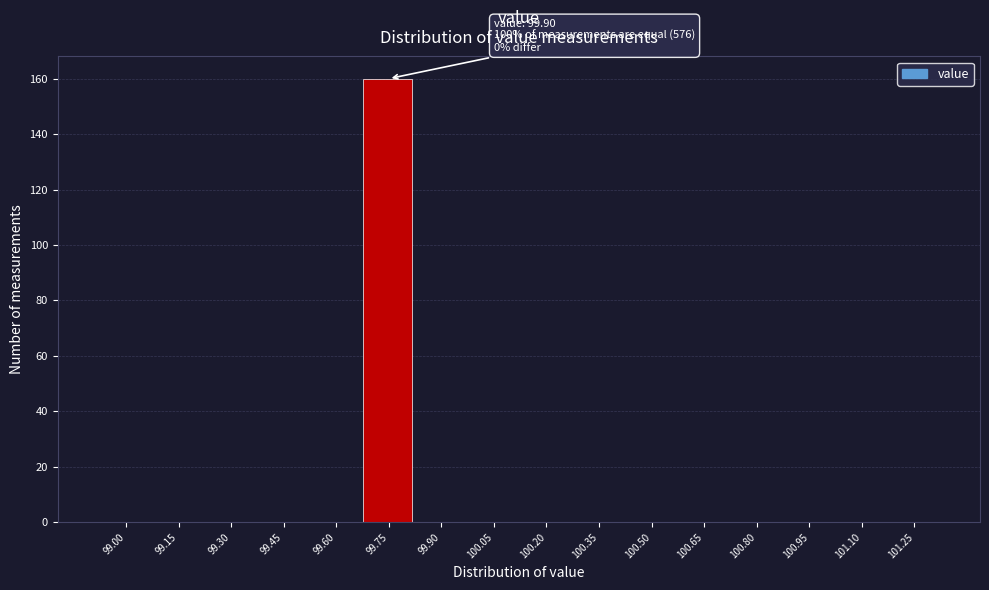

Reading left to right, transcribe all the data shown in this chart.

99.00=0	99.15=0	99.30=0	99.45=0	99.60=0	99.75=160	99.90=0	100.05=0	100.20=0	100.35=0	100.50=0	100.65=0	100.80=0	100.95=0	101.10=0	101.25=0